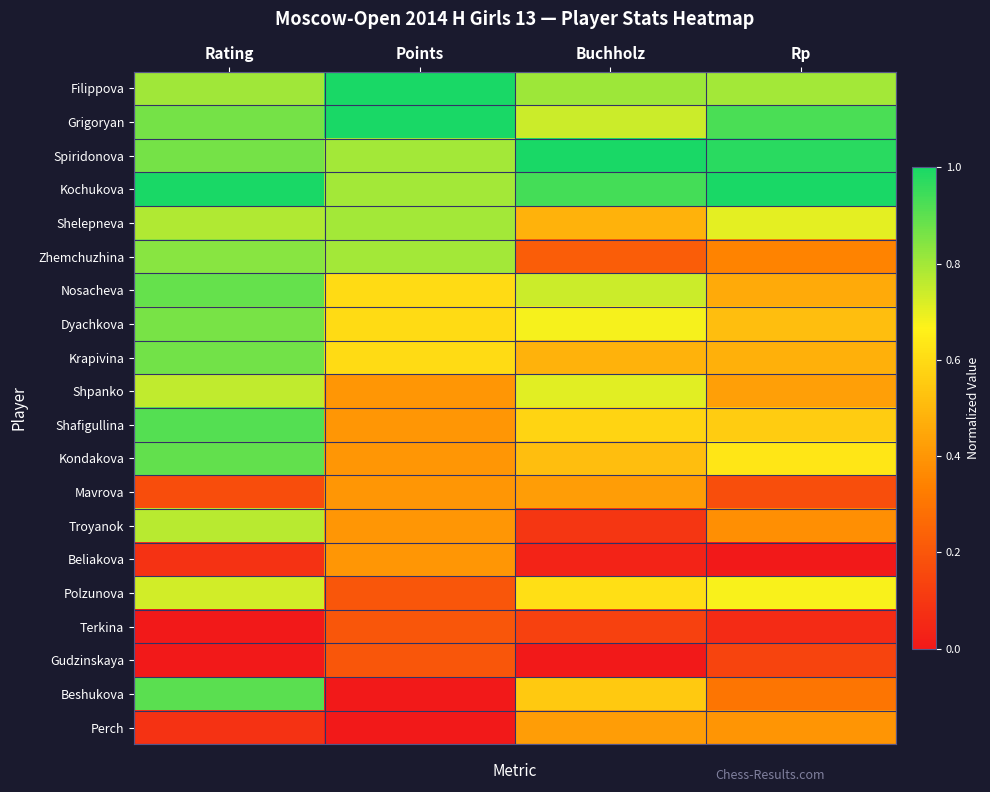

Which has a higher value, Rp or Points?

Points